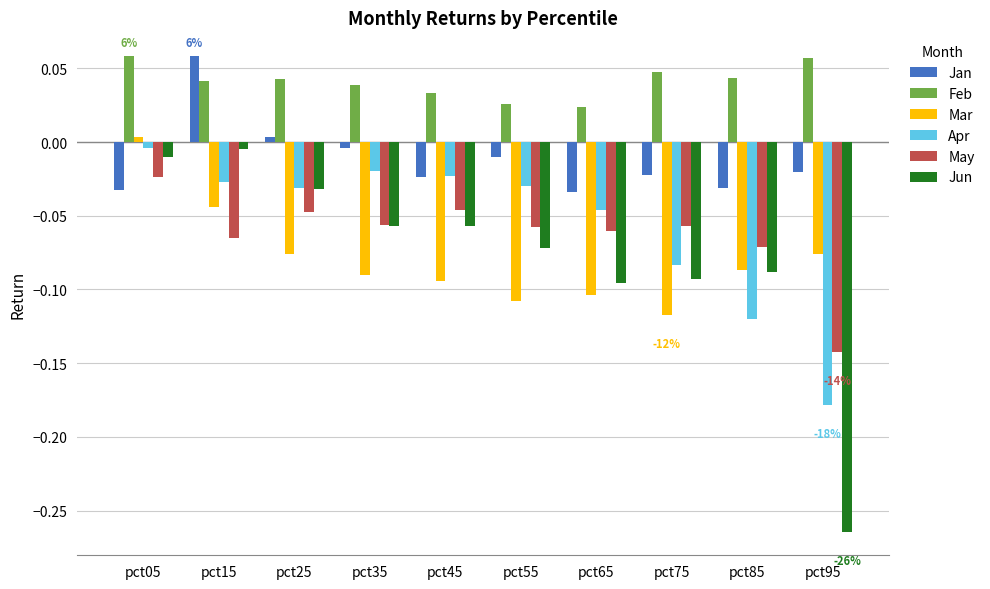

At how many categories does at least one series exceed 0?

10